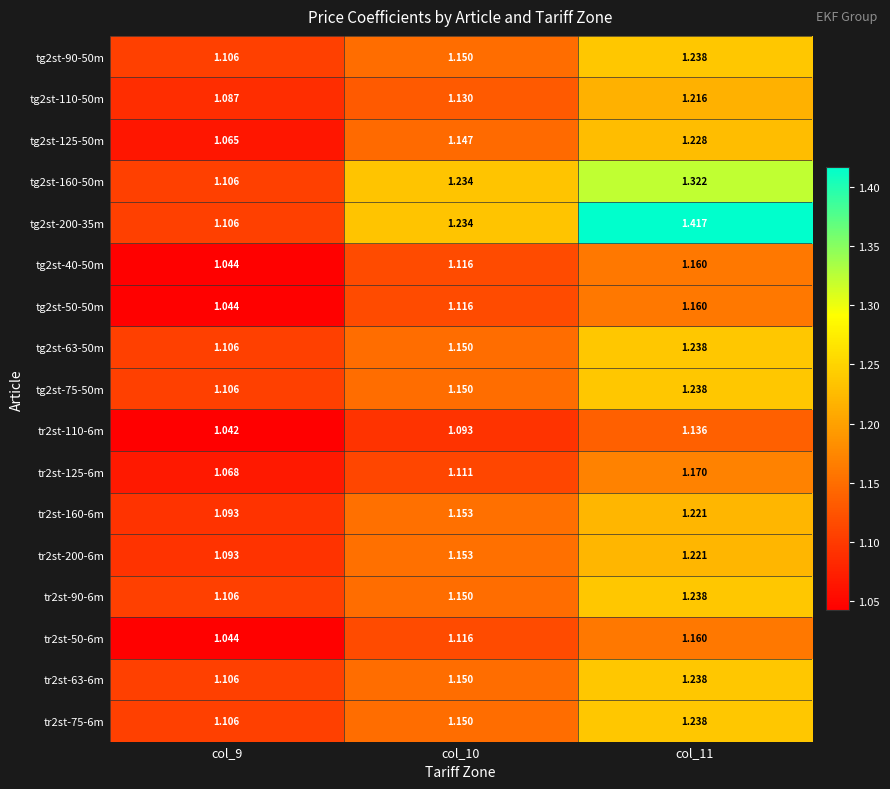

Is the value of tg2st-200-35m at col_11 greater than the value of tg2st-50-50m at col_11?

Yes